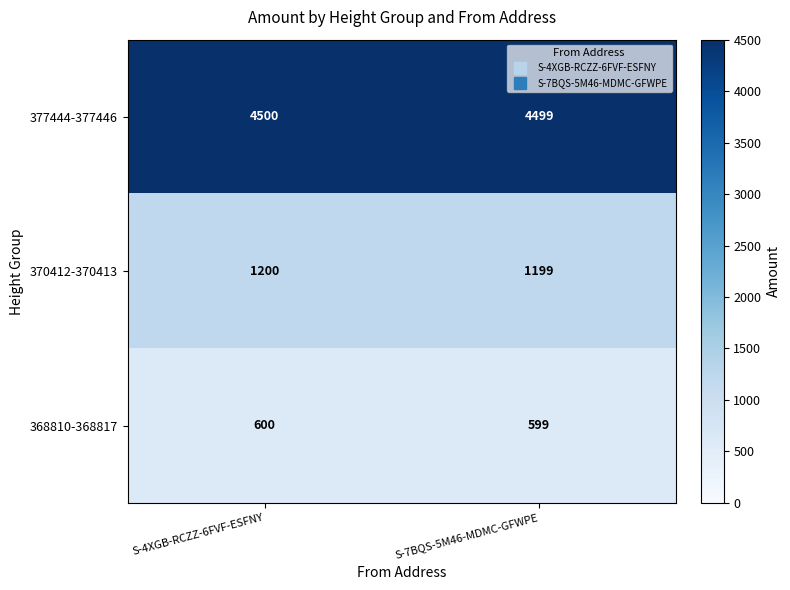

What is the minimum value shown in the chart?

599